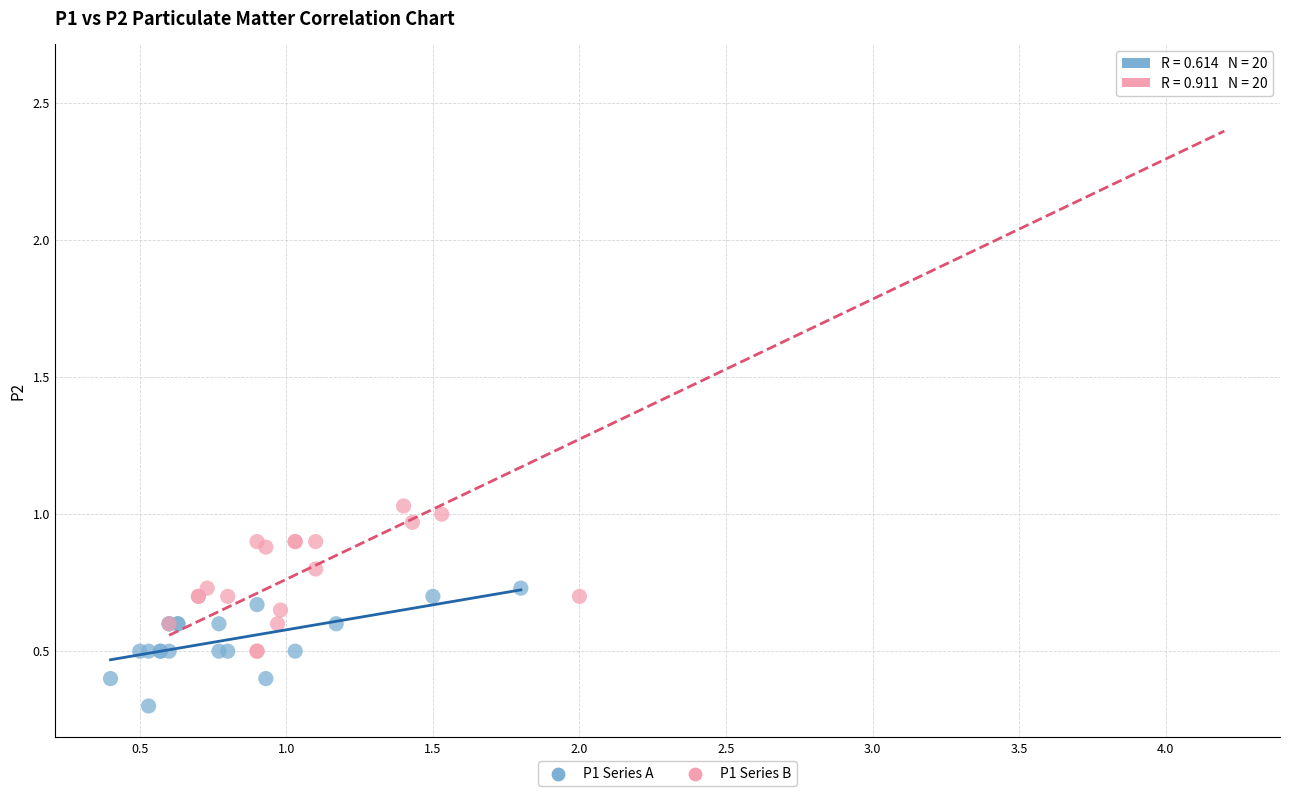

Which series has the widest spread of Y values?

P1 Series B